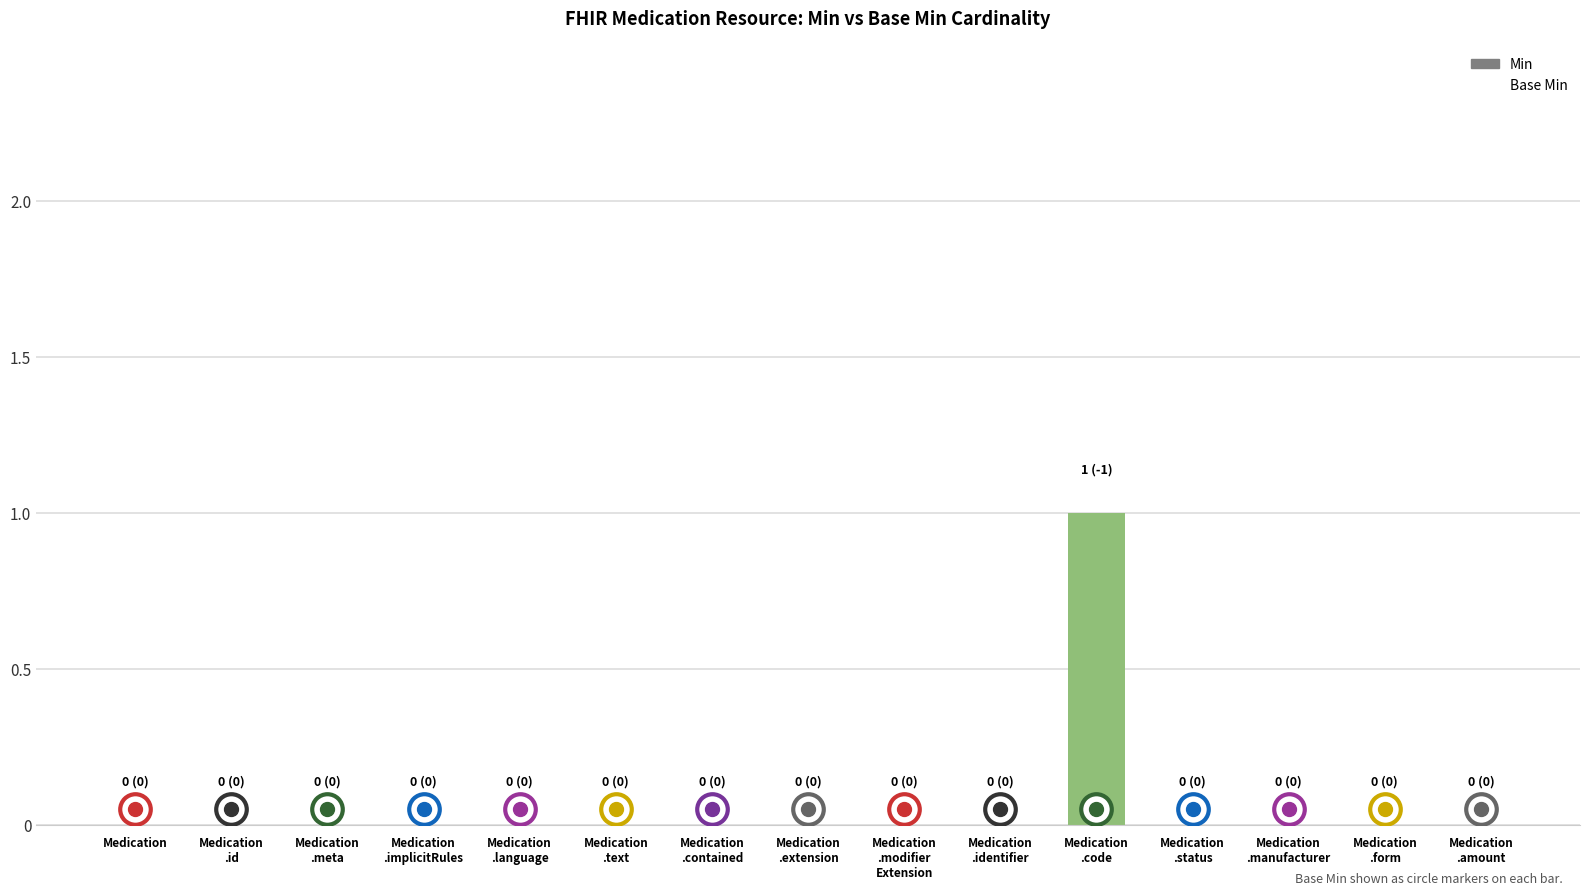

Reading left to right, list all the values displayed in this chart.

Medication=0	Medication
.id=0	Medication
.meta=0	Medication
.implicitRules=0	Medication
.language=0	Medication
.text=0	Medication
.contained=0	Medication
.extension=0	Medication
.modifier
Extension=0	Medication
.identifier=0	Medication
.code=1	Medication
.status=0	Medication
.manufacturer=0	Medication
.form=0	Medication
.amount=0